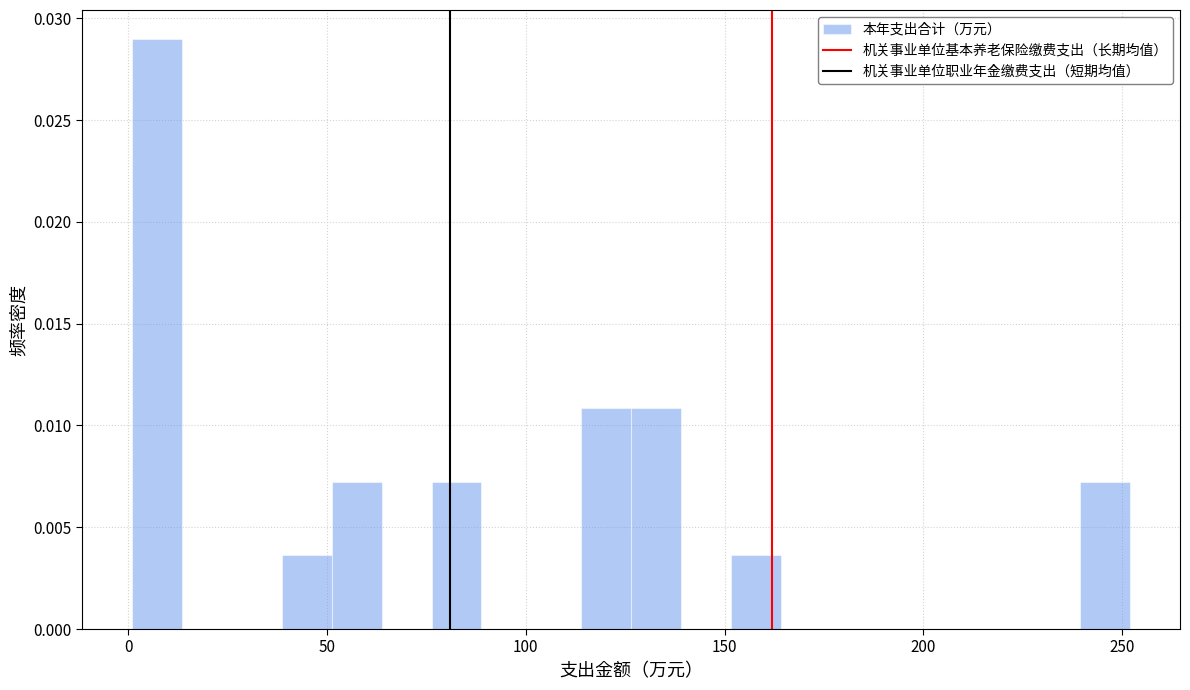

Around what value on the x-axis is the tallest bar? Give the approximate position of its centre, as read against the axis.

5